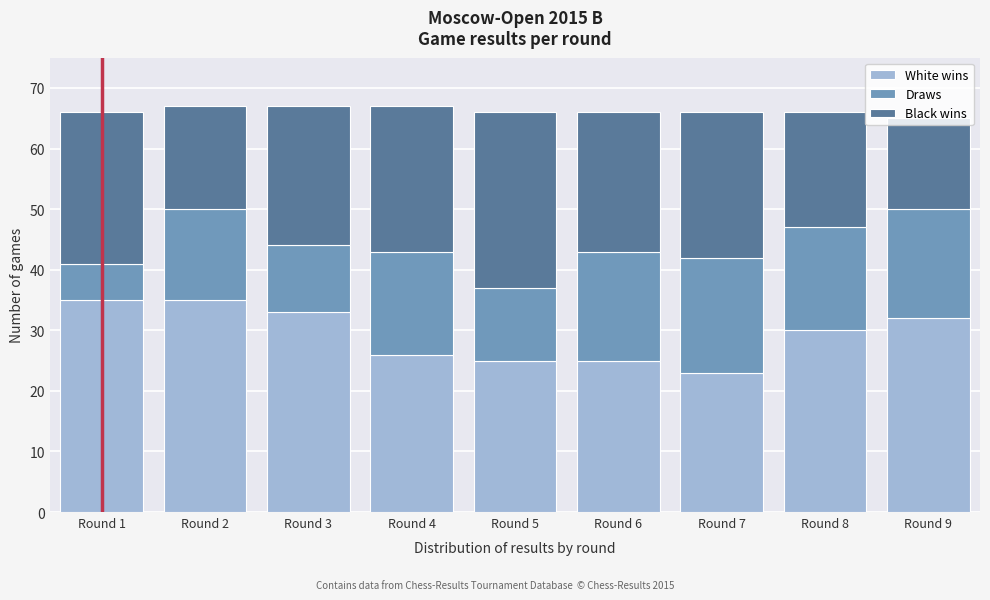

Read the White wins value at Round 4.

26